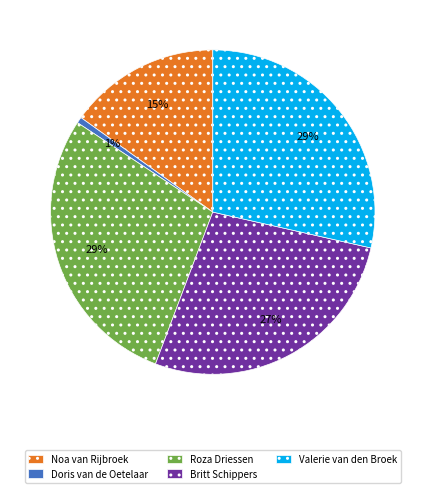

Between Noa van Rijbroek and Doris van de Oetelaar, which is larger?

Noa van Rijbroek